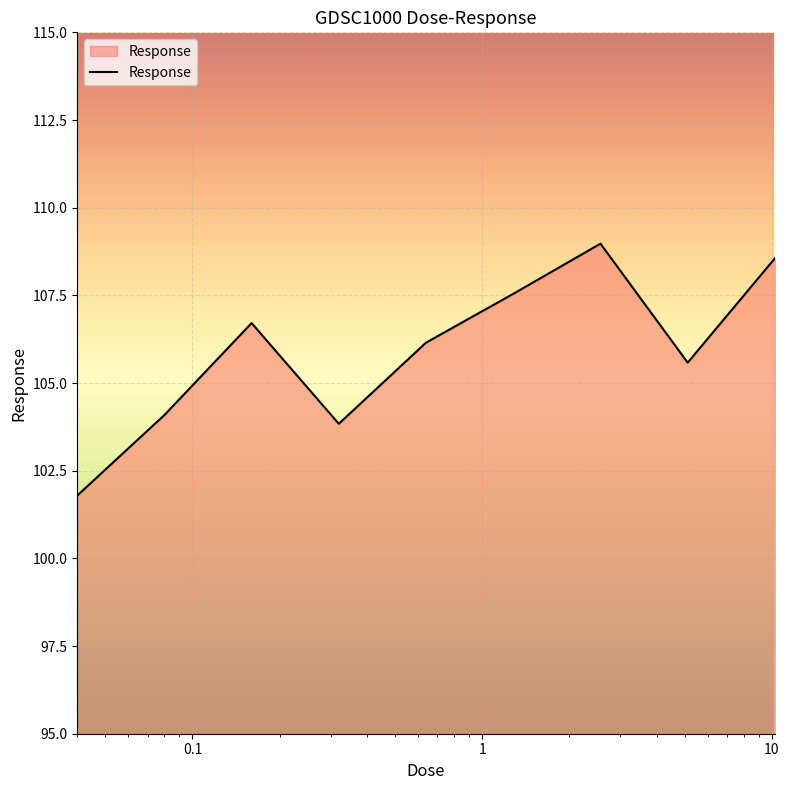

What is the difference between the maximum and minimum values?

7.2